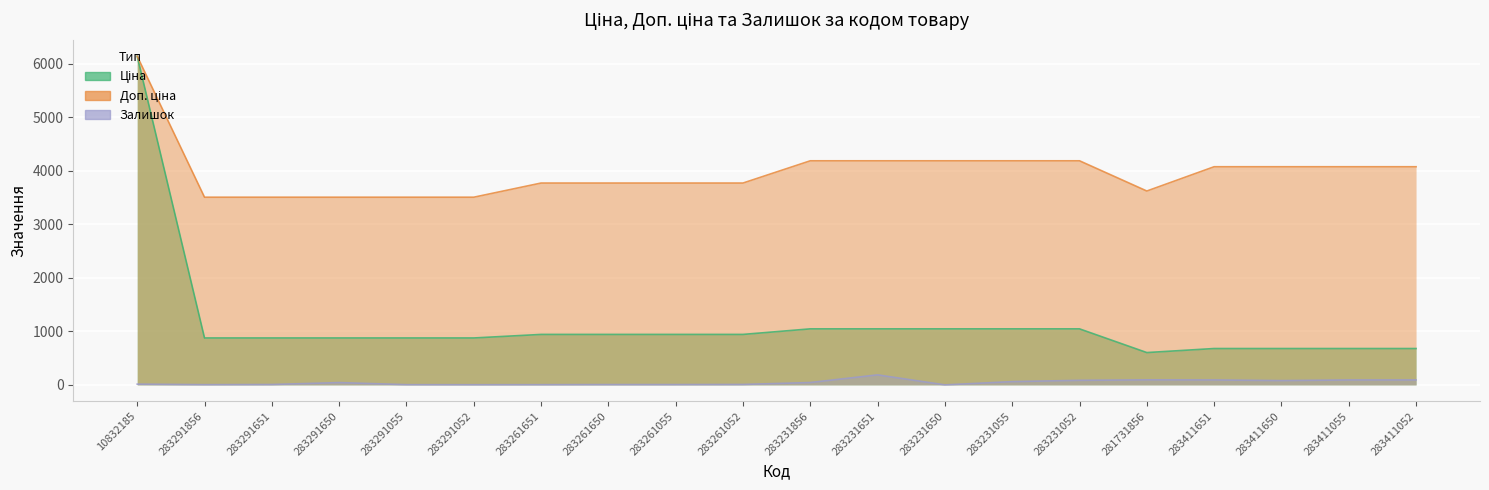

At which category does Залишок reach its first local valley?

283291856